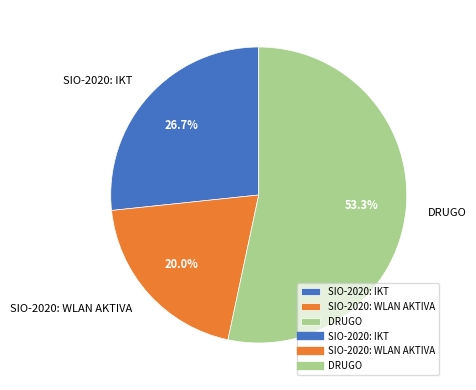

How many slices are in this pie chart?

3